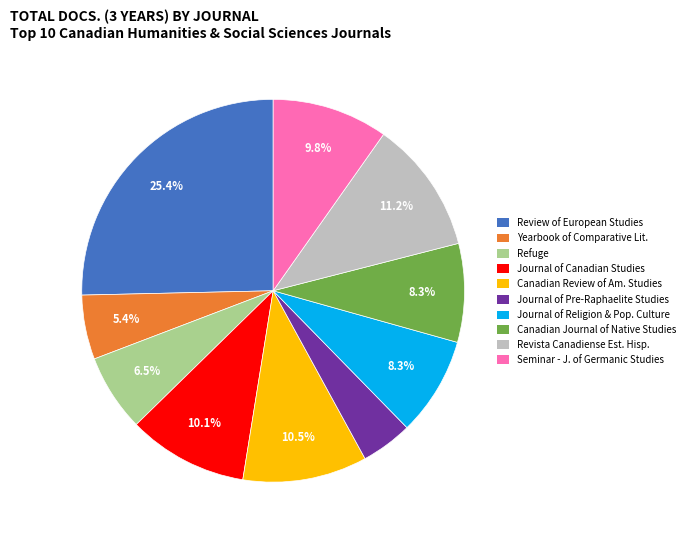

Does any single category account for the majority?

No